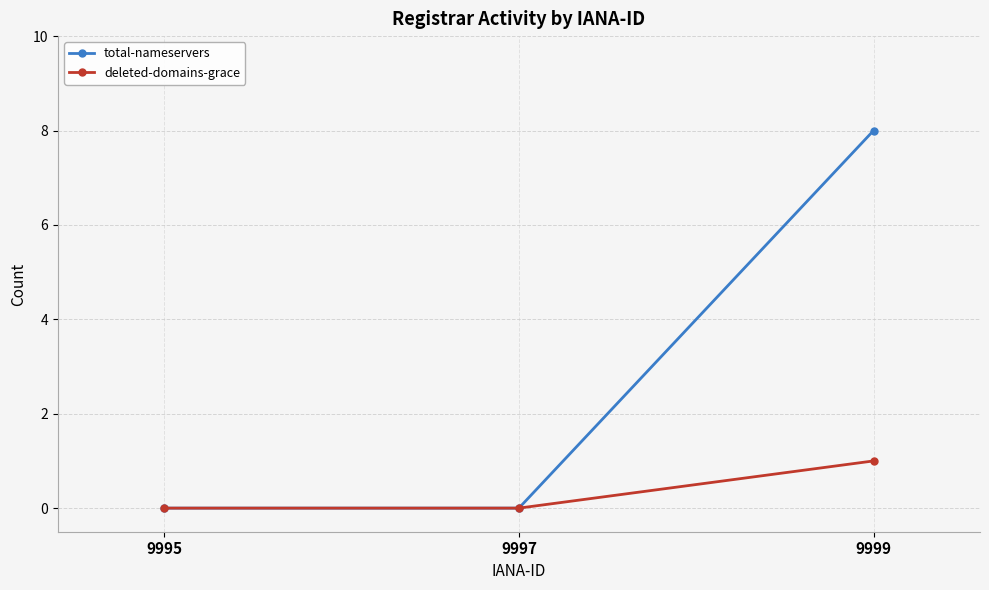

List the series in order of their overall mean, highest first.

total-nameservers, deleted-domains-grace